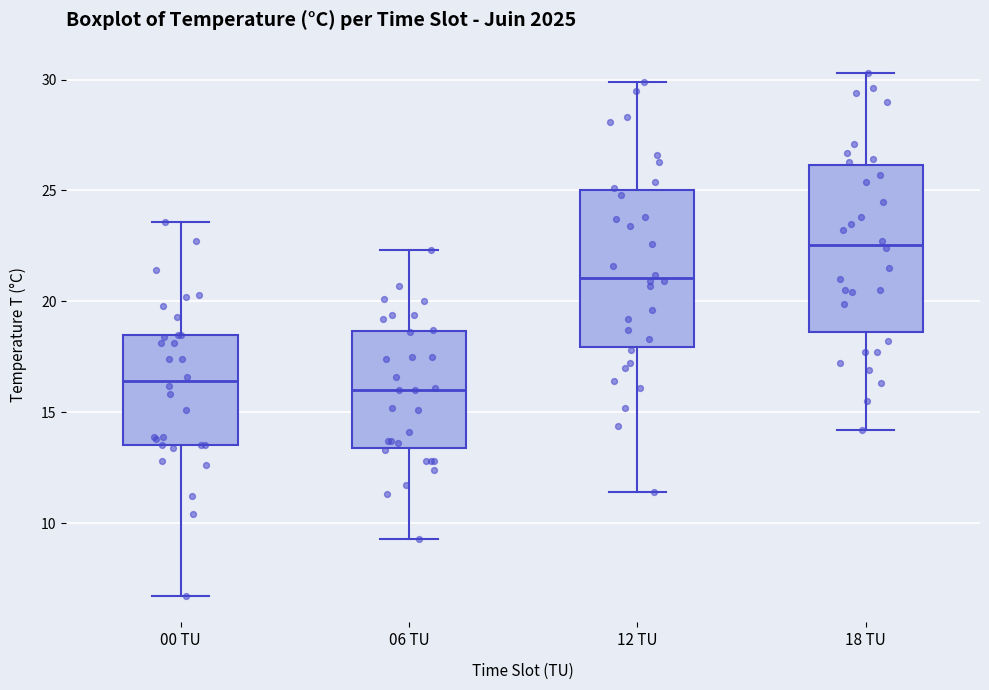

Reading left to right, transcribe this box plot: for each box, give where its median line is, the range the box spans, and where its two whiskers end, as read against the y-axis. The values are not printed on the chart, so give them approximately, as read against the axis.

00 TU: median 16.5, box 13.5 to 18.5, whiskers 6.5 to 23.5
06 TU: median 16.0, box 13.5 to 18.5, whiskers 9.5 to 22.5
12 TU: median 21.0, box 18.0 to 25.0, whiskers 11.5 to 30.0
18 TU: median 22.5, box 18.5 to 26.0, whiskers 14.0 to 30.5